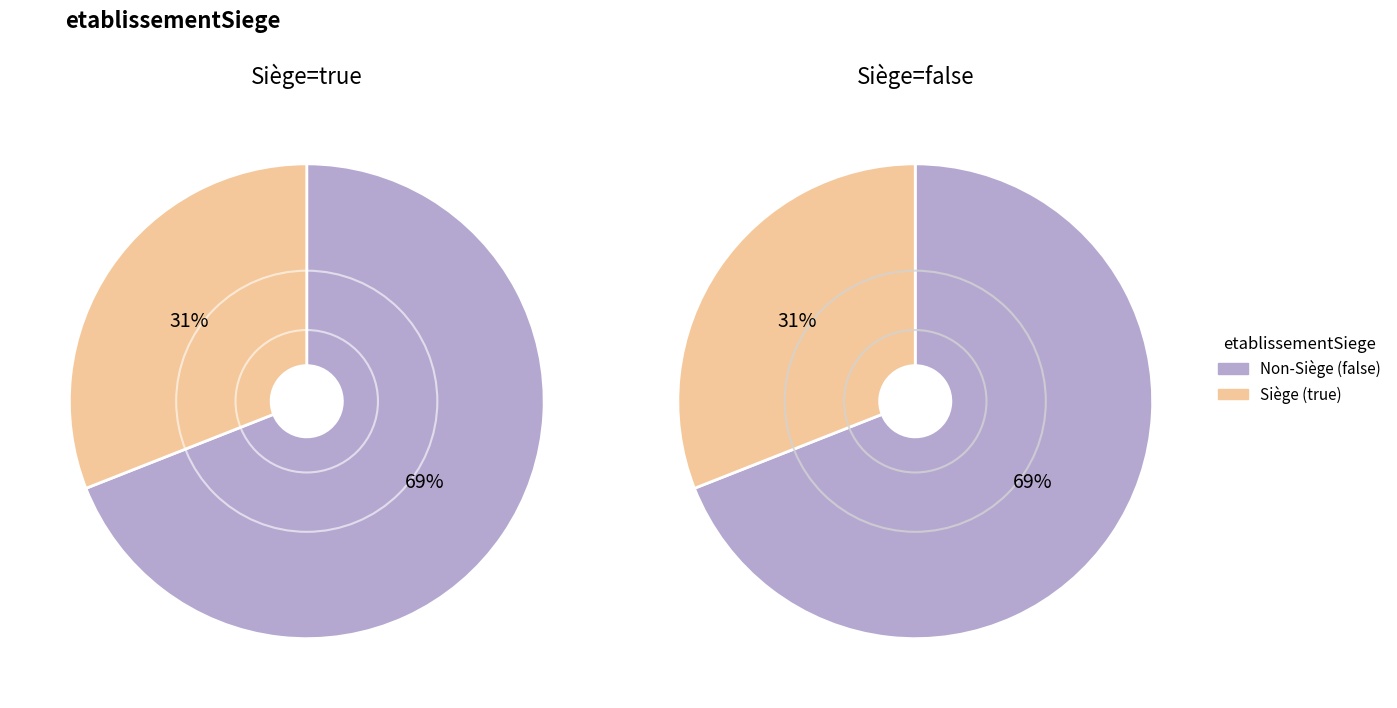

Which has a higher value, true or false?

false